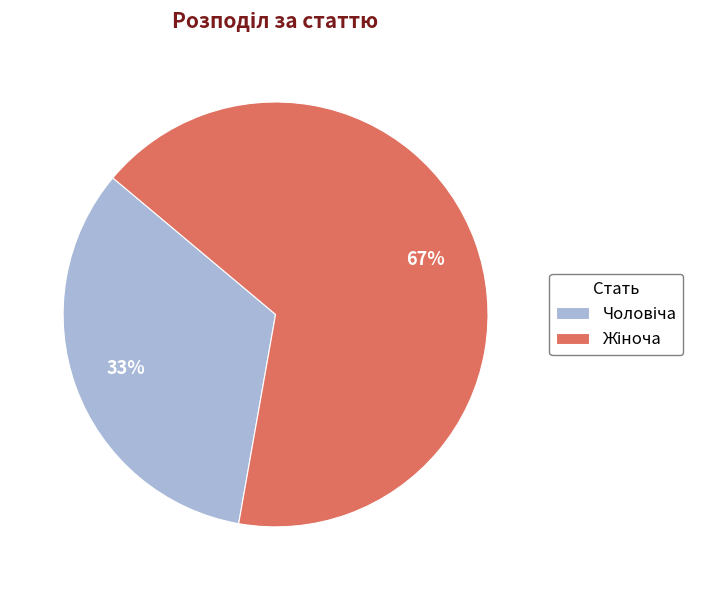

Is there a majority slice in this chart?

Yes